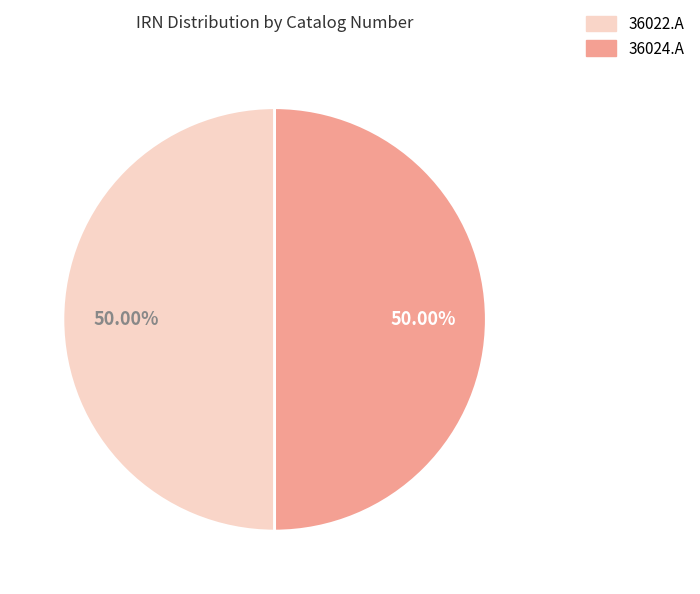

Combined, do 36024.A and 36022.A account for over 50%?

Yes